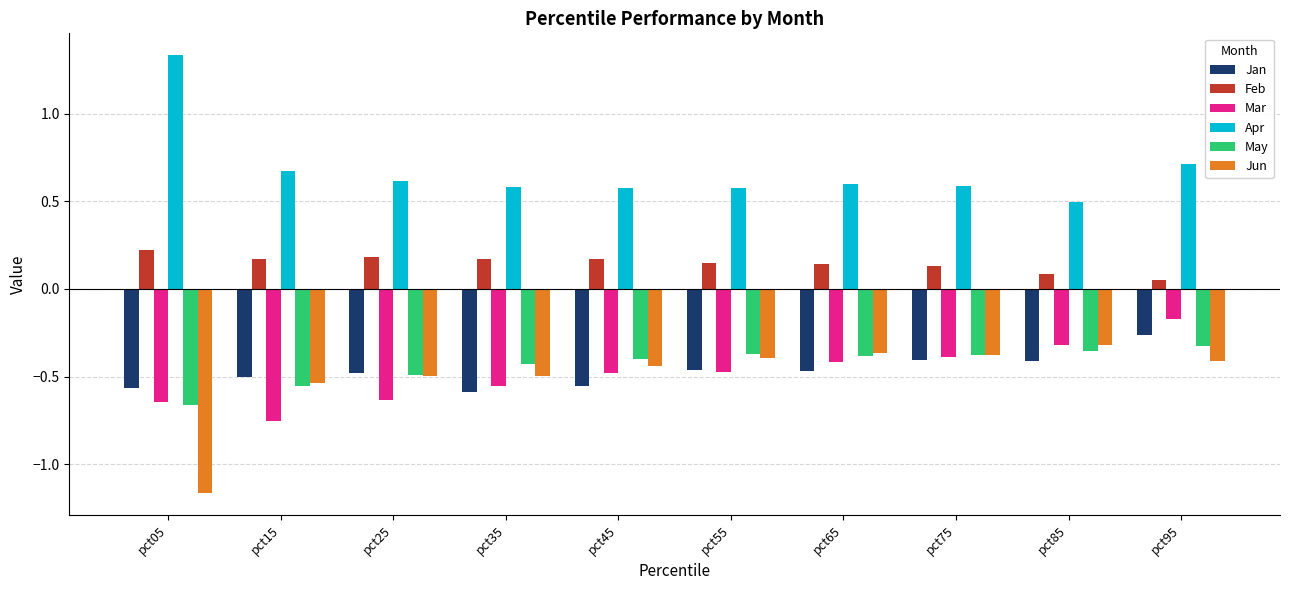

What is the spread (max minus min) of values at pct55?

1.1